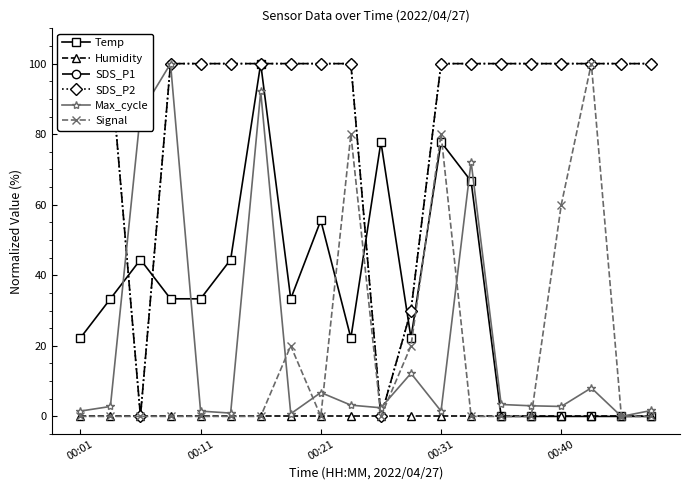

True or false: Max_cycle has more than 1 points higher than both neighbors.

True